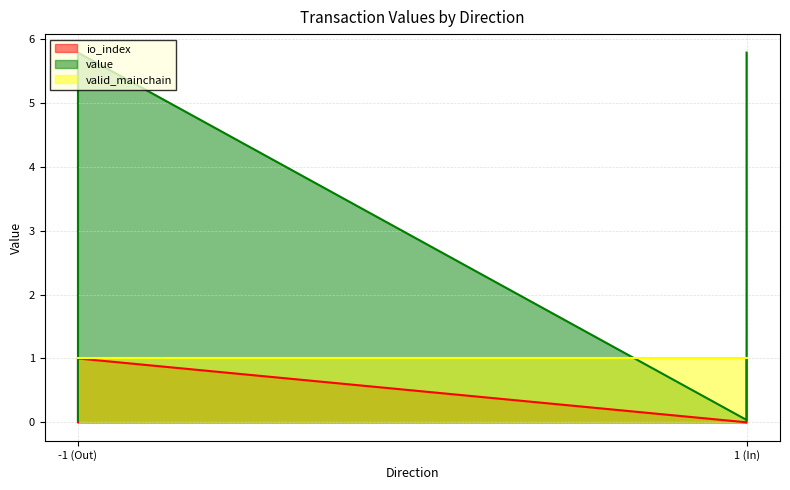

Is the value of io_index at 1 (In) greater than the value of value at -1 (Out)?

No